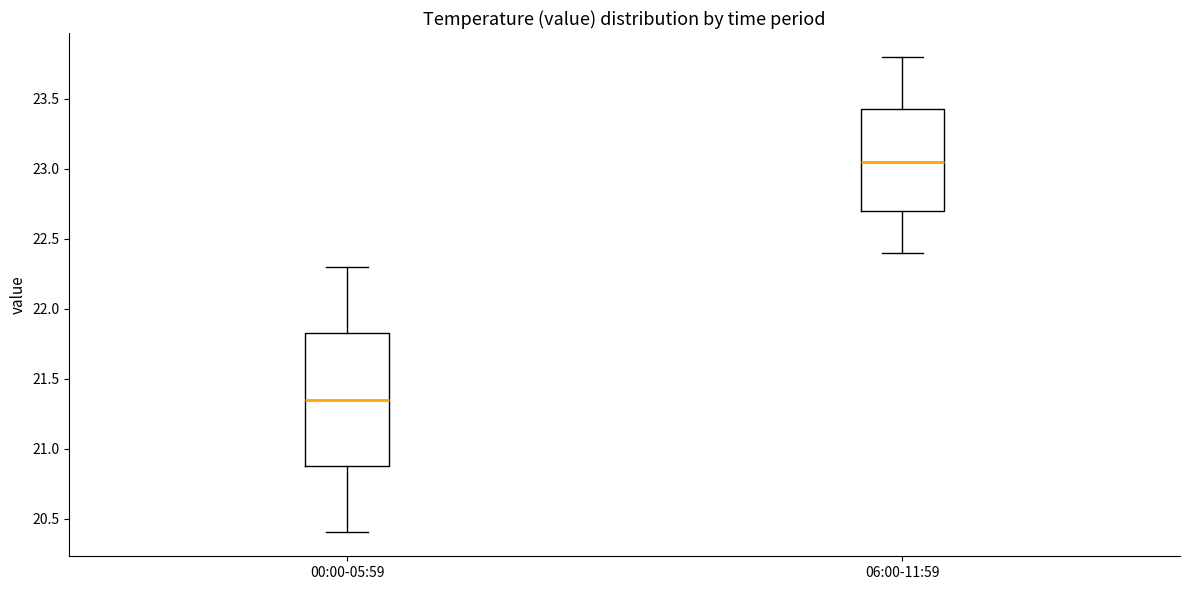

Reading left to right, read every box against the y-axis: the position of its median line, the range the box covers, and the ends of its whiskers. The values are not printed on the chart, so give them approximately, as read against the axis.

00:00-05:59: median 21.35, box 20.90 to 21.85, whiskers 20.40 to 22.30
06:00-11:59: median 23.05, box 22.70 to 23.45, whiskers 22.40 to 23.80